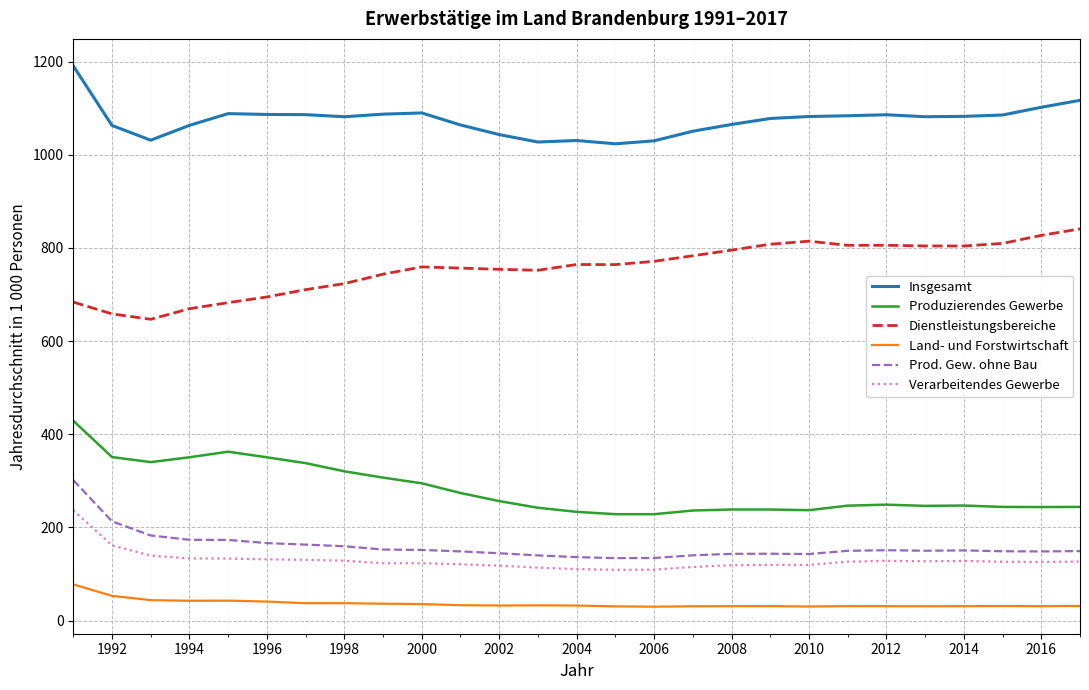

What is the difference between the maximum and minimum values in the Produzierendes Gewerbe series?

200.5